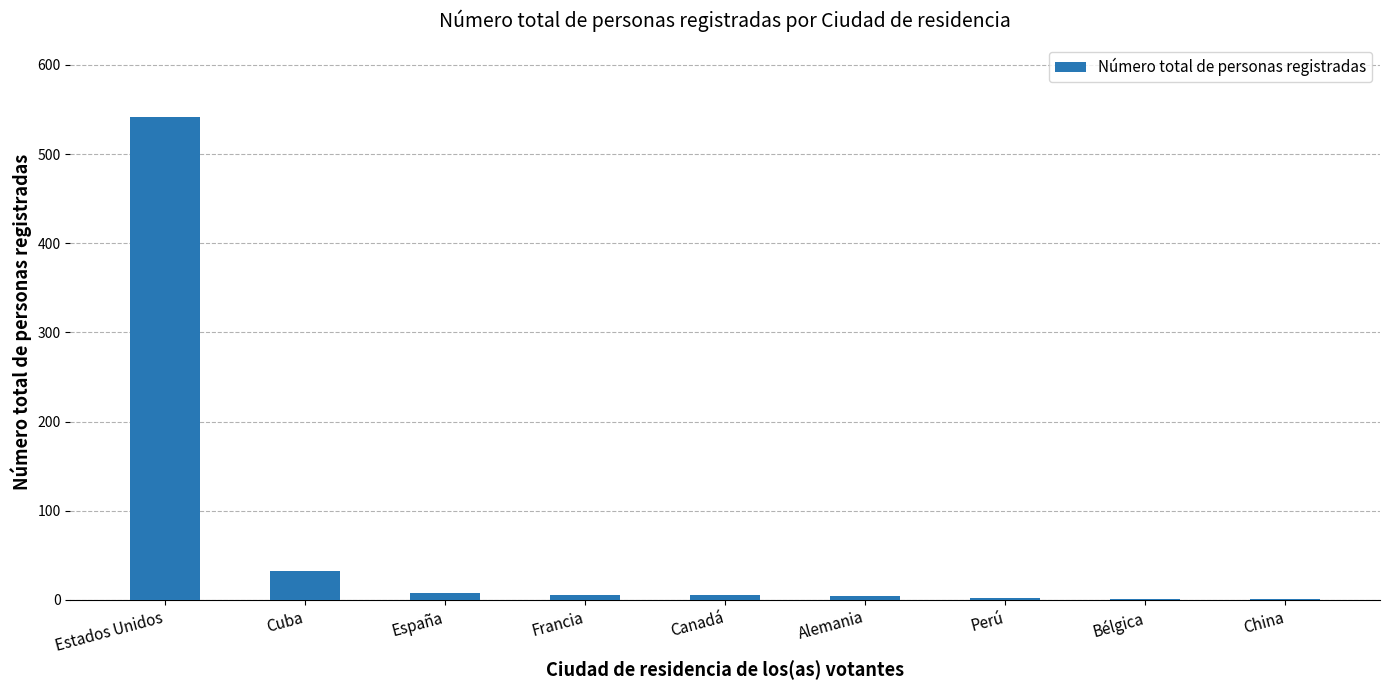

How many series are shown in this chart?

1